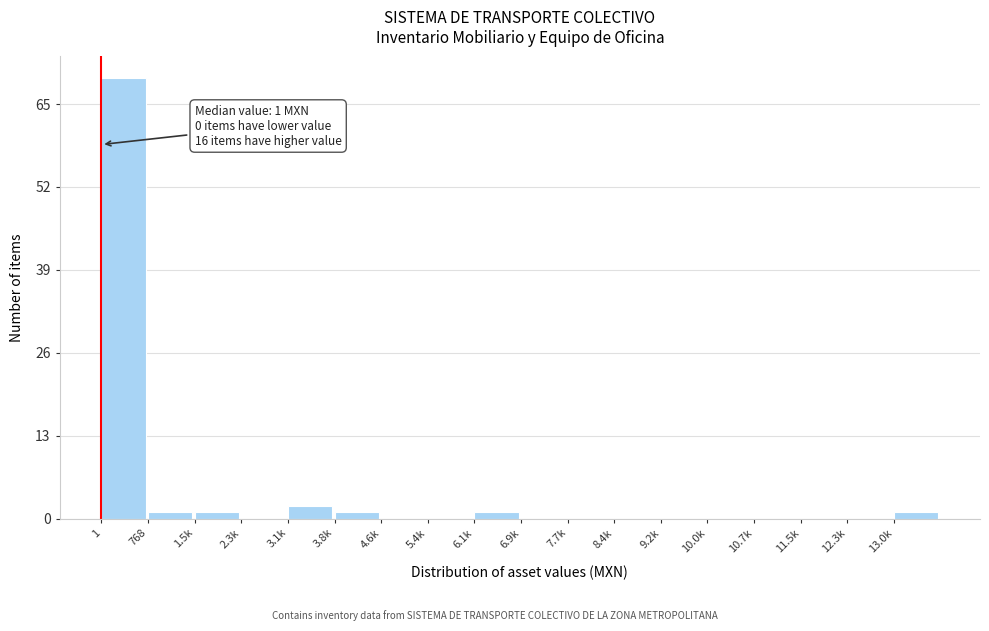

Reading left to right, list all the values displayed in this chart.

1=69	768=1	1.5k=1	2.3k=0	3.1k=2	3.8k=1	4.6k=0	5.4k=0	6.1k=1	6.9k=0	7.7k=0	8.4k=0	9.2k=0	10.0k=0	10.7k=0	11.5k=0	12.3k=0	13.0k=1